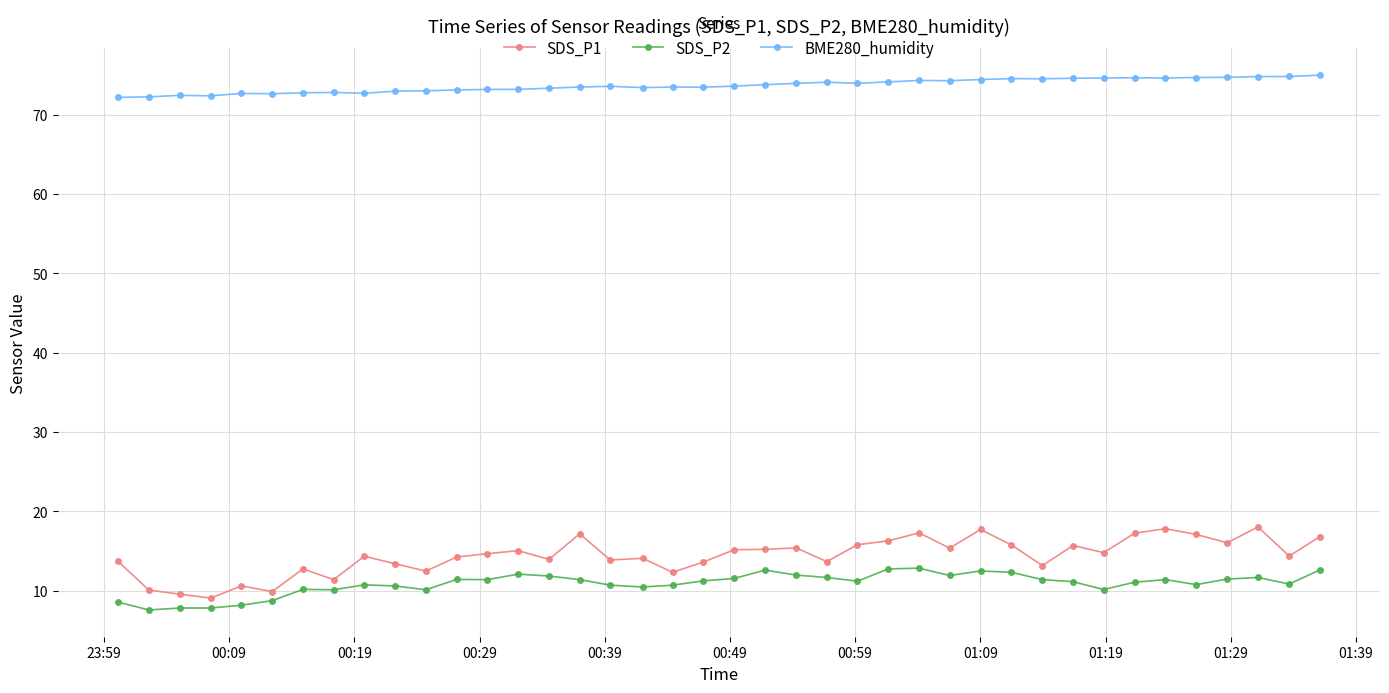

Rank the series by their maximum value, from lowest to highest.

SDS_P2, SDS_P1, BME280_humidity